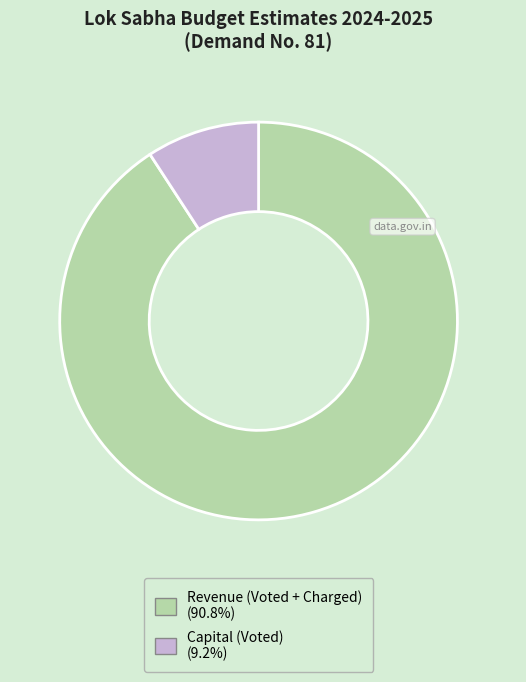

Between Capital (Voted) and Revenue (Voted + Charged), which is larger?

Revenue (Voted + Charged)